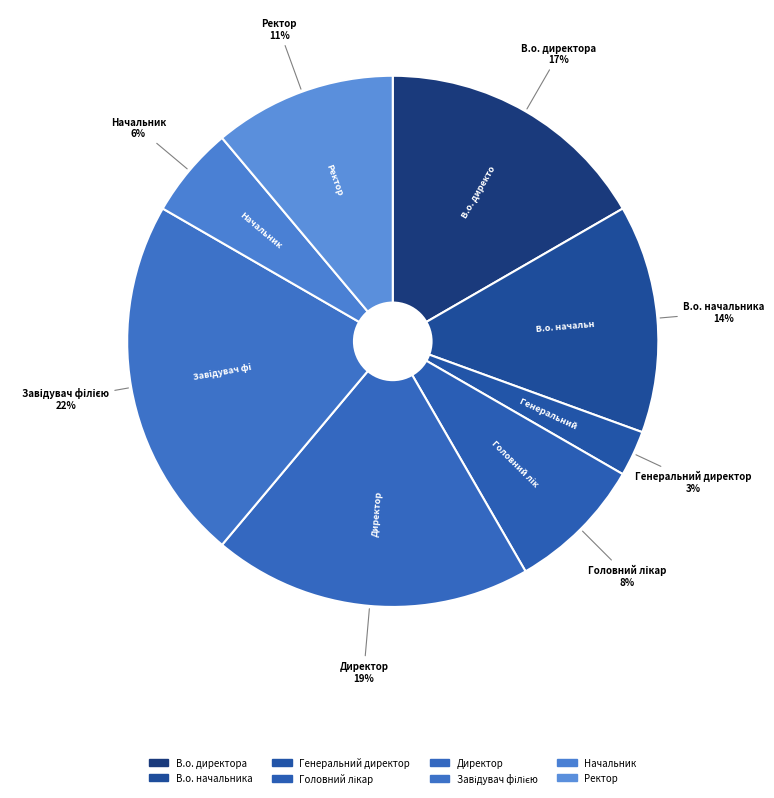

How many slices are in this pie chart?

8